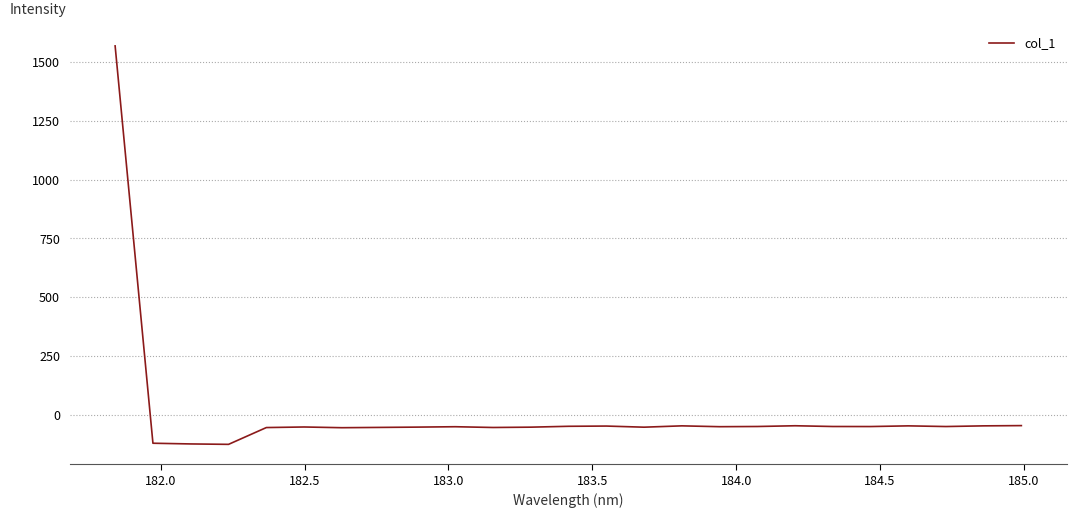

What is the maximum value shown in the chart?

1569.3